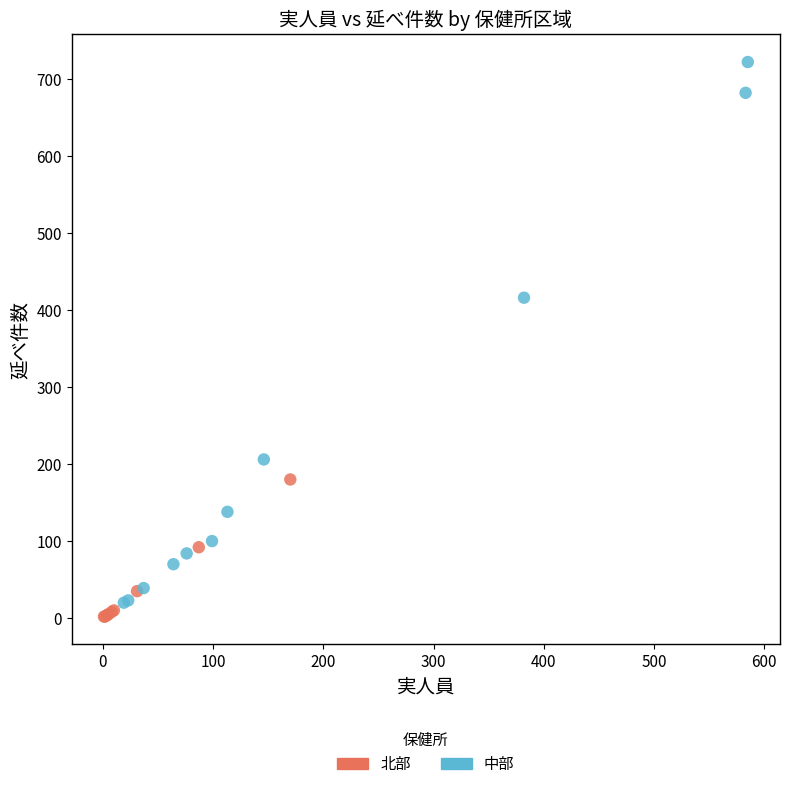

Which series reaches the maximum Y coordinate?

中部